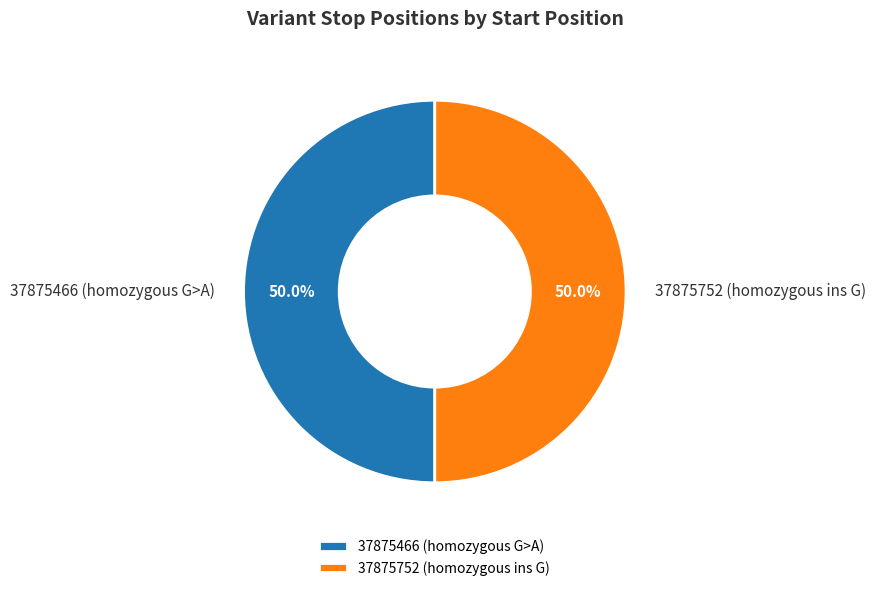

To the nearest percent, what percentage of the pie is 37875466?

50%